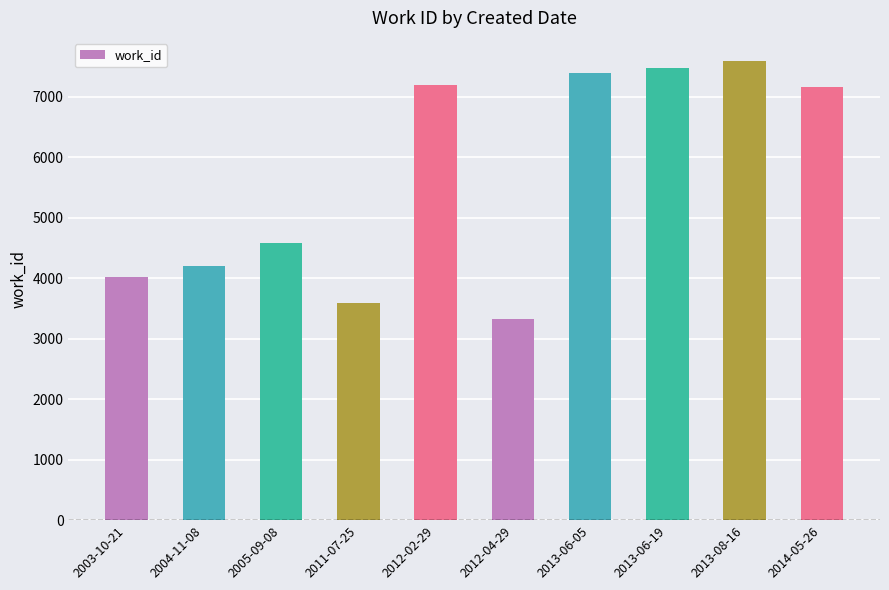

Is it true that the value at 2005-09-08 is 1710?

False